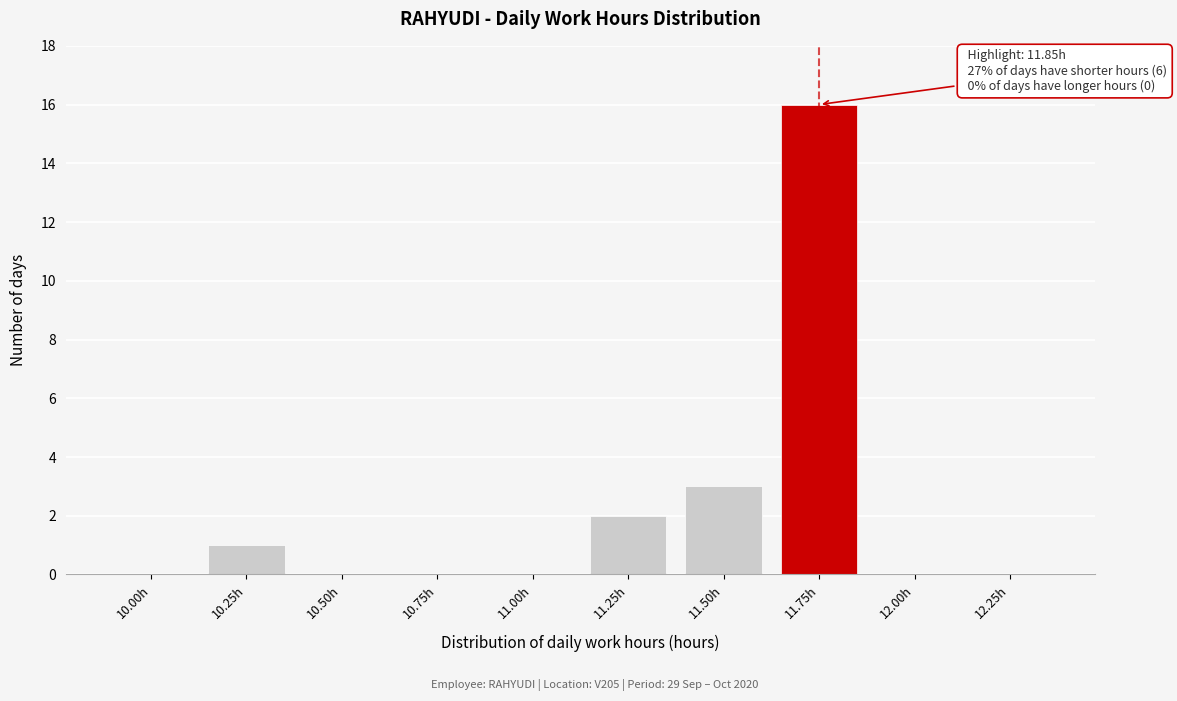

Reading left to right, extract all data points from this chart.

10.00h=0	10.25h=1	10.50h=0	10.75h=0	11.00h=0	11.25h=2	11.50h=3	11.75h=16	12.00h=0	12.25h=0